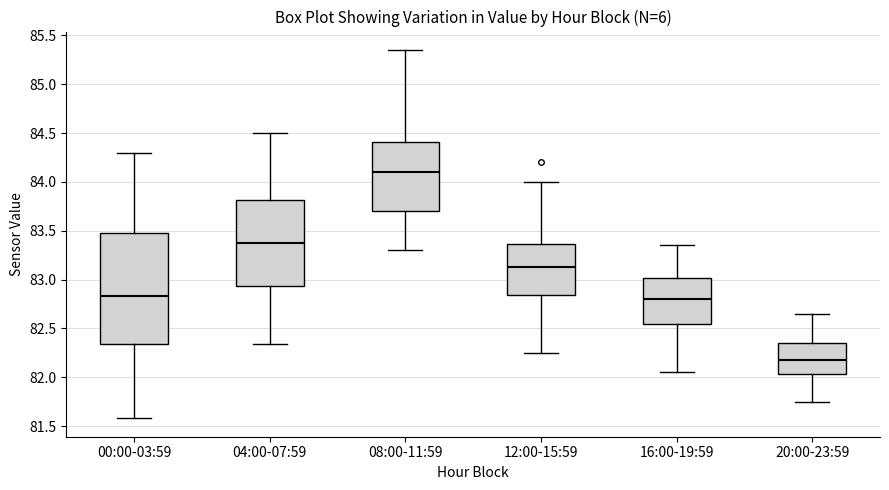

Reading left to right, read every box against the y-axis: the position of its median line, the range the box covers, and the ends of its whiskers. The values are not printed on the chart, so give them approximately, as read against the axis.

00:00-03:59: median 82.85, box 82.35 to 83.45, whiskers 81.60 to 84.30
04:00-07:59: median 83.40, box 82.95 to 83.80, whiskers 82.35 to 84.50
08:00-11:59: median 84.10, box 83.70 to 84.40, whiskers 83.30 to 85.35
12:00-15:59: median 83.15, box 82.85 to 83.35, whiskers 82.25 to 84.00
16:00-19:59: median 82.80, box 82.55 to 83.00, whiskers 82.05 to 83.35
20:00-23:59: median 82.20, box 82.05 to 82.35, whiskers 81.75 to 82.65